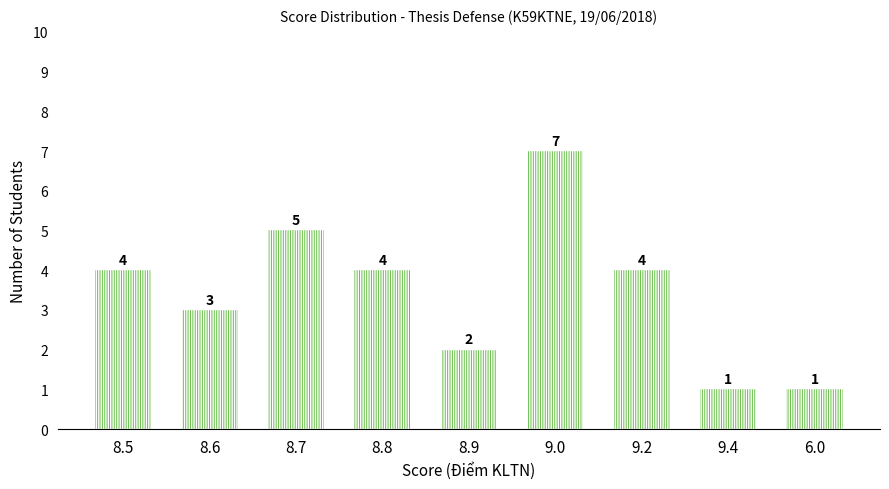

How many distinct data groups are displayed?

1